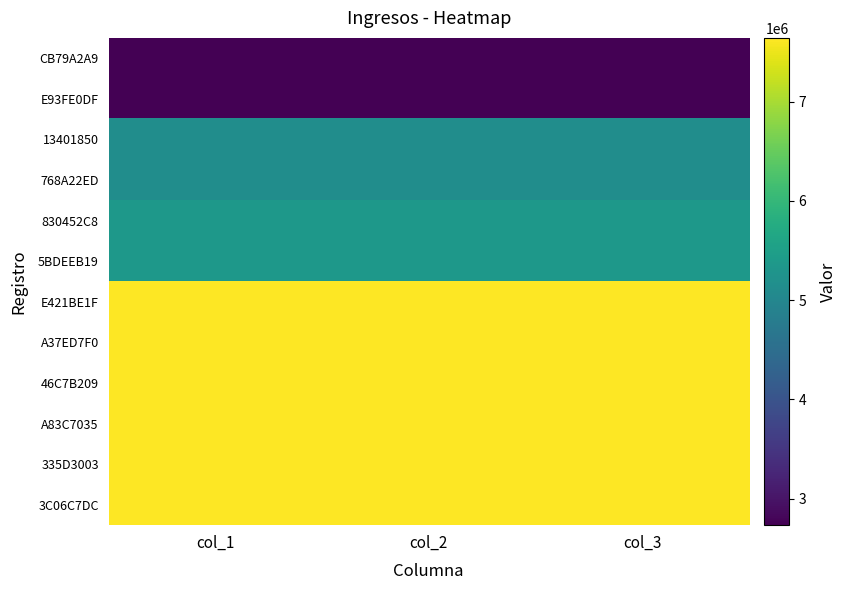

Reading left to right, what are all the values shown in this chart?

CB79A2A9: col_1=2732314	col_2=2732314	col_3=2732314
E93FE0DF: col_1=2732315	col_2=2732315	col_3=2732315
13401850: col_1=5134700	col_2=5134700	col_3=5134700
768A22ED: col_1=5134701	col_2=5134701	col_3=5134701
830452C8: col_1=5348260	col_2=5348260	col_3=5348260
5BDEEB19: col_1=5348261	col_2=5348261	col_3=5348261
E421BE1F: col_1=7640430	col_2=7640430	col_3=7640430
A37ED7F0: col_1=7640695	col_2=7640695	col_3=7640695
46C7B209: col_1=7640825	col_2=7640825	col_3=7640825
A83C7035: col_1=7639785	col_2=7639785	col_3=7639785
335D3003: col_1=7641179	col_2=7641179	col_3=7641179
3C06C7DC: col_1=7639986	col_2=7639986	col_3=7639986